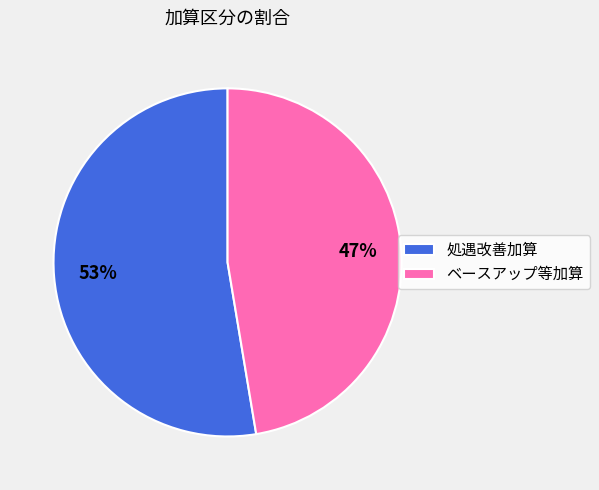

What percentage is the 処遇改善加算 slice, to the nearest percent?

53%